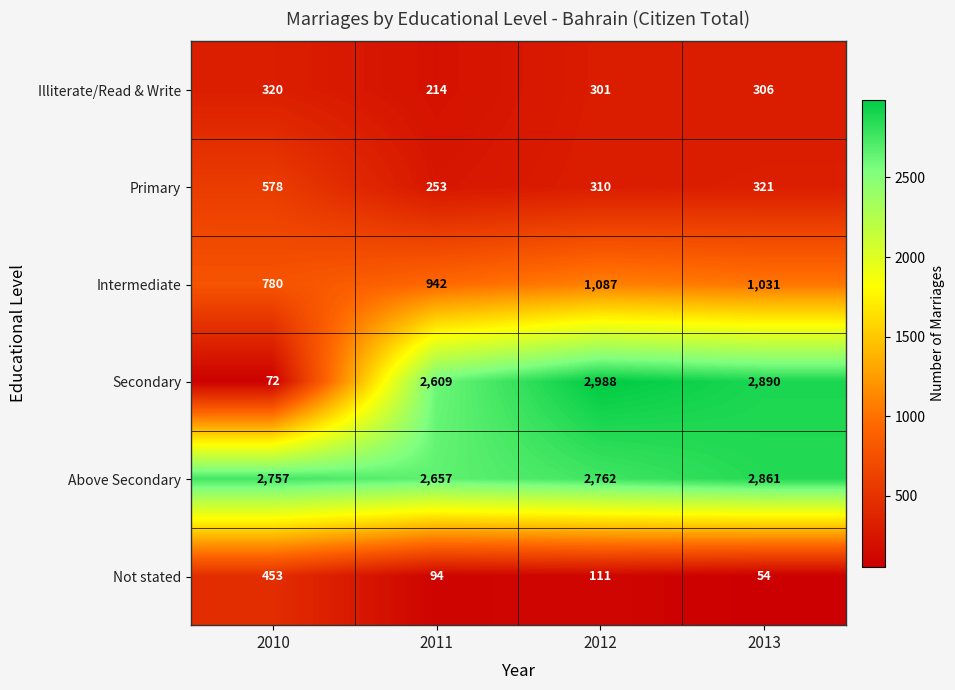

What is the sum of all Intermediate values?

3840